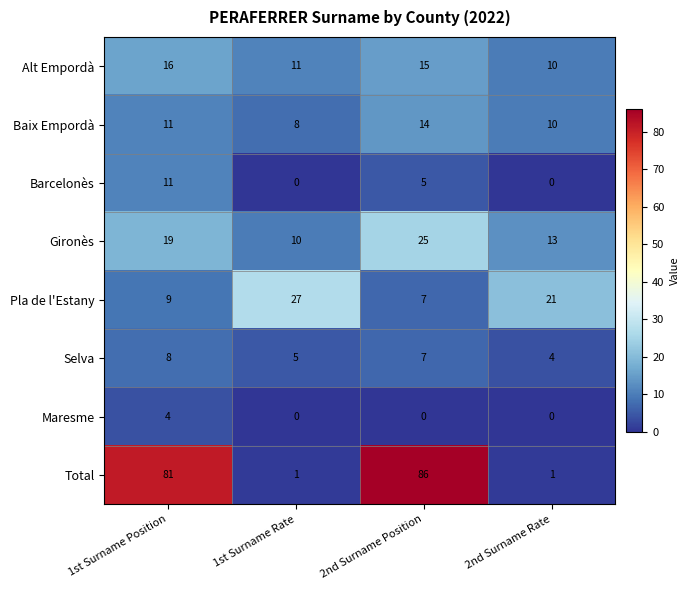

At how many categories does at least one series exceed 22?

3